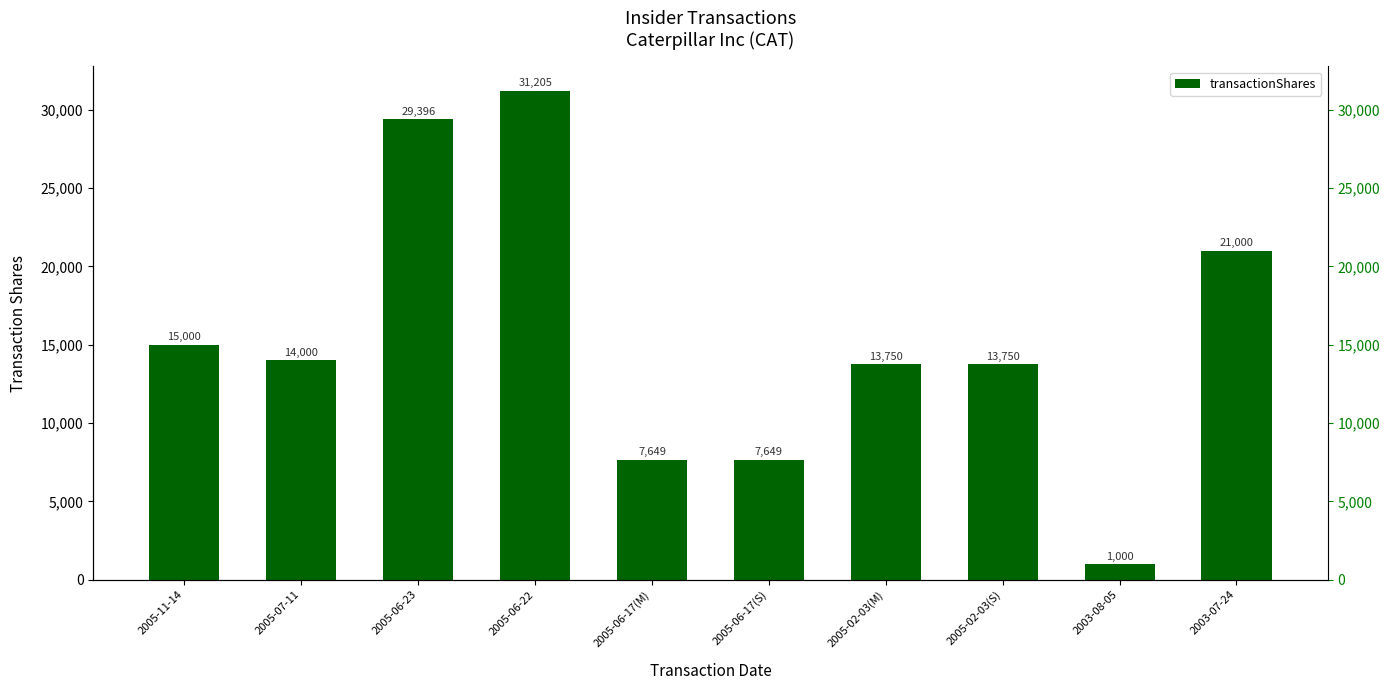

What is the label of the 6th bar from the right?

2005-06-17(M)